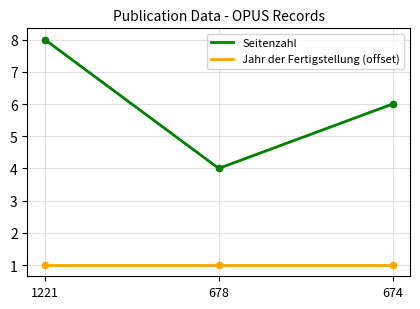

At how many categories does at least one series exceed 7?

1